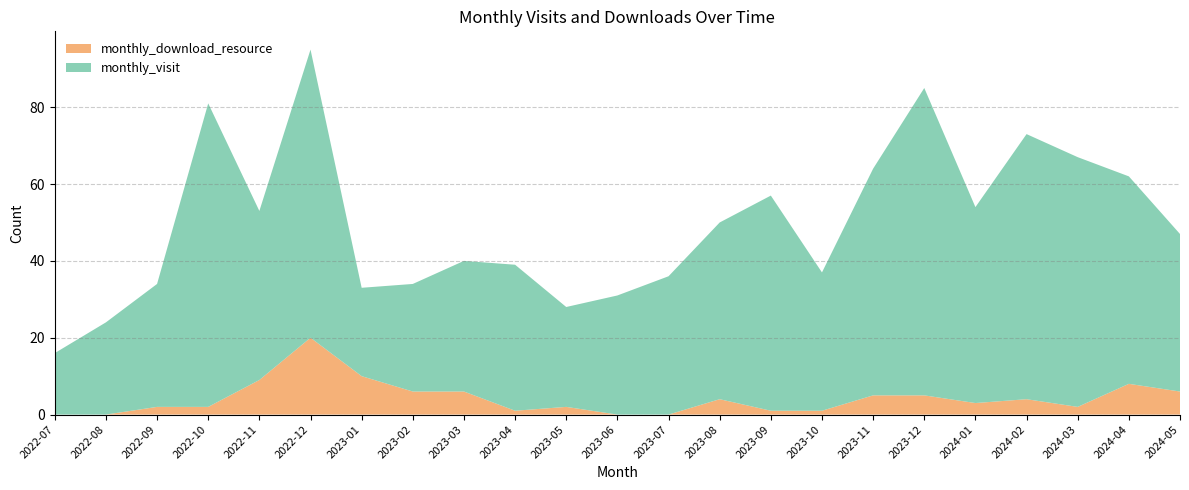

Reading left to right, what are all the values shown in this chart?

monthly_visit: 2022-07=16	2022-08=24	2022-09=32	2022-10=79	2022-11=44	2022-12=75	2023-01=23	2023-02=28	2023-03=34	2023-04=38	2023-05=26	2023-06=31	2023-07=36	2023-08=46	2023-09=56	2023-10=36	2023-11=59	2023-12=80	2024-01=51	2024-02=69	2024-03=65	2024-04=54	2024-05=41
monthly_download_resource: 2022-07=0	2022-08=0	2022-09=2	2022-10=2	2022-11=9	2022-12=20	2023-01=10	2023-02=6	2023-03=6	2023-04=1	2023-05=2	2023-06=0	2023-07=0	2023-08=4	2023-09=1	2023-10=1	2023-11=5	2023-12=5	2024-01=3	2024-02=4	2024-03=2	2024-04=8	2024-05=6